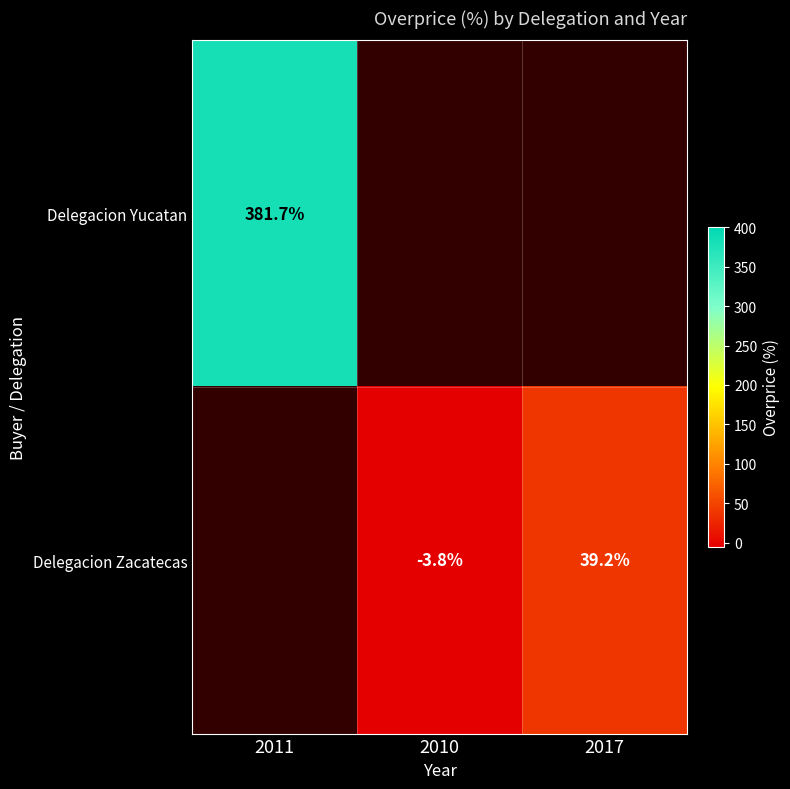

True or false: Delegacion Yucatan has a value of 112.9 at 2011.

False